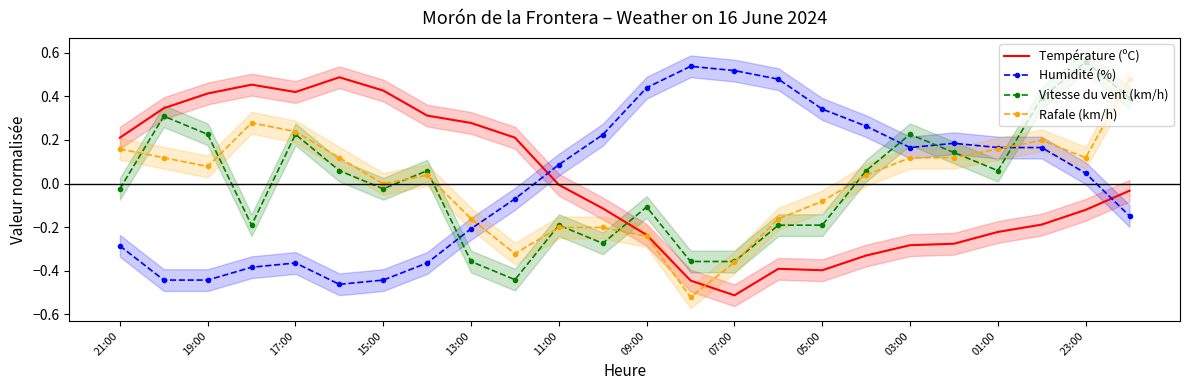

How many values in the Vitesse du vent (km/h) series are below 0?

12